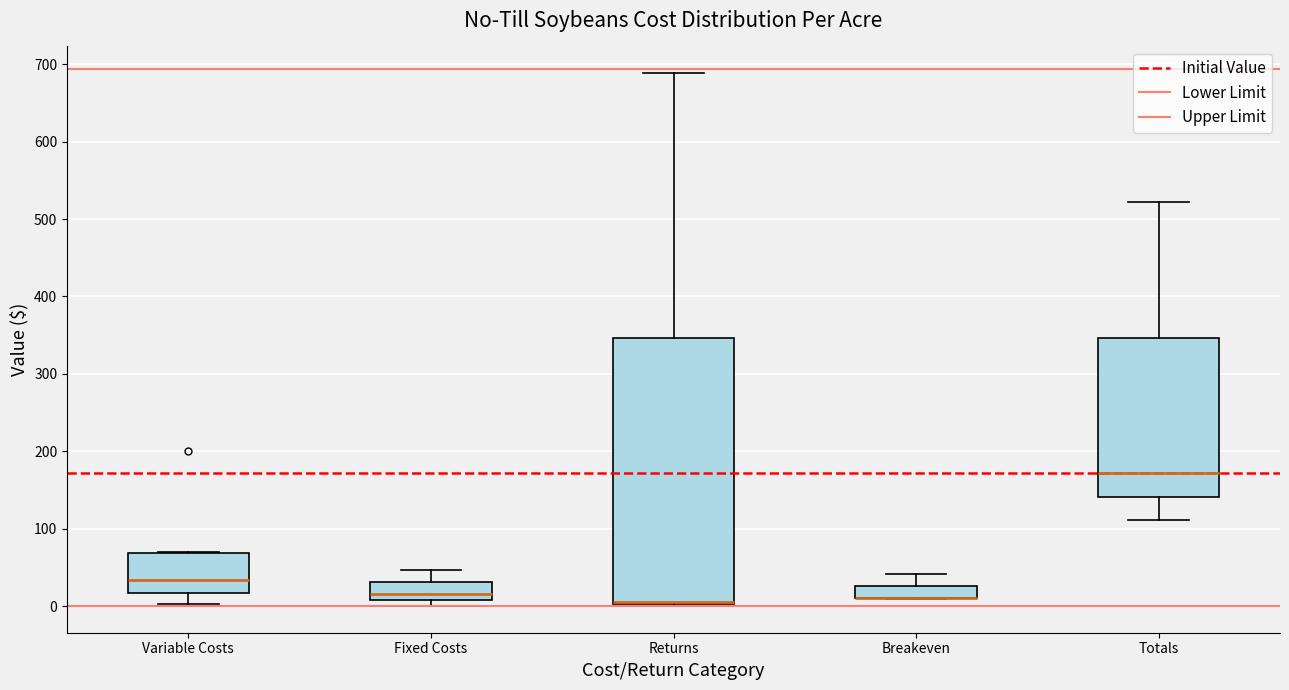

Reading left to right, read every box against the y-axis: the position of its median line, the range the box covers, and the ends of its whiskers. The values are not printed on the chart, so give them approximately, as read against the axis.

Variable Costs: median 30, box 20 to 70, whiskers 0 to 70
Fixed Costs: median 20, box 10 to 30, whiskers 0 to 50
Returns: median 10 (drawn on the box's lower edge), box 0 to 350, whiskers 0 to 690
Breakeven: median 10 (drawn on the box's lower edge), box 10 to 30, whiskers 10 to 40
Totals: median 170, box 140 to 350, whiskers 110 to 520